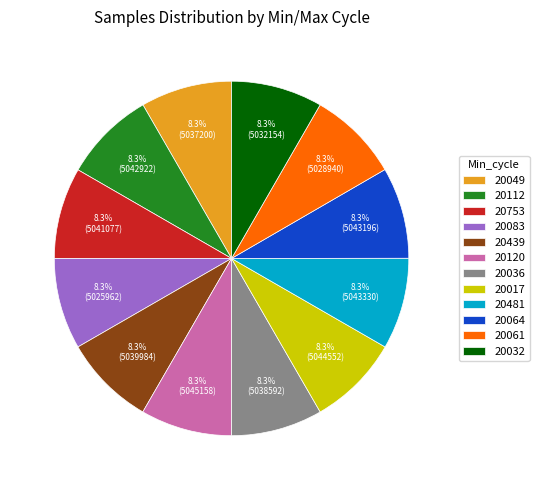

What is the total percentage of 20753 and 20481?

16.7%